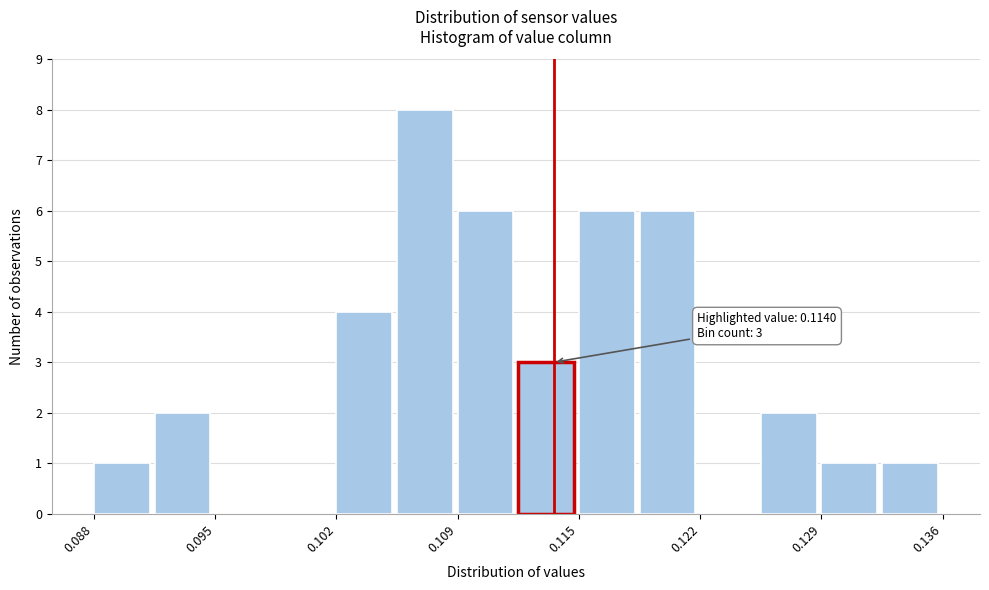

Around what value on the x-axis is the tallest bar? Give the approximate position of its centre, as read against the axis.

0.107